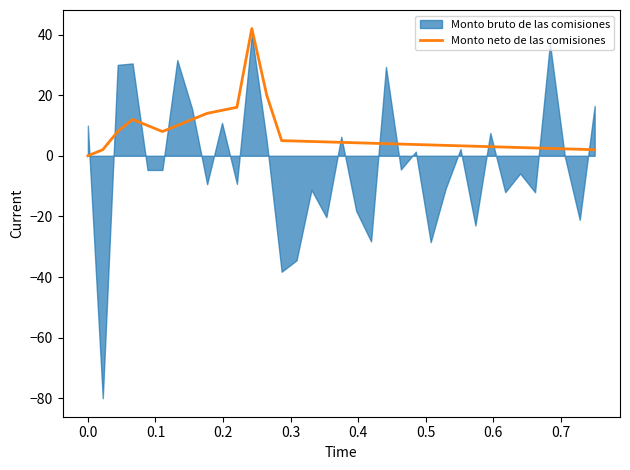

What is the maximum value for Monto neto de las comisiones?

42.0